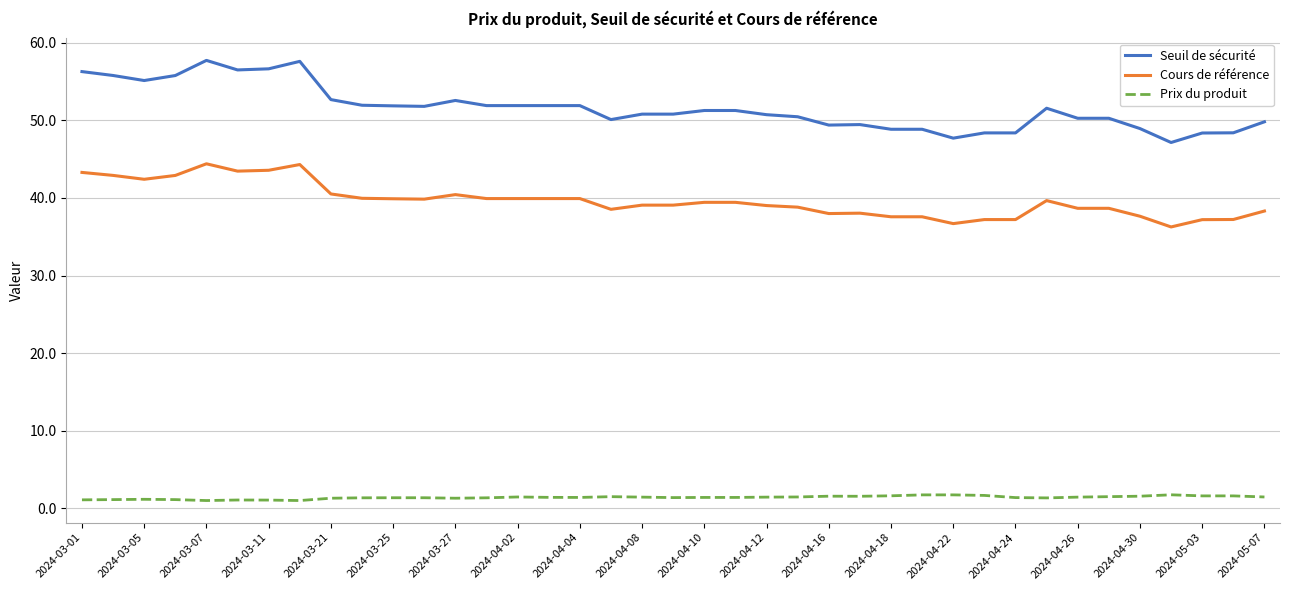

Which series has the largest range (max minus min)?

Seuil de sécurité